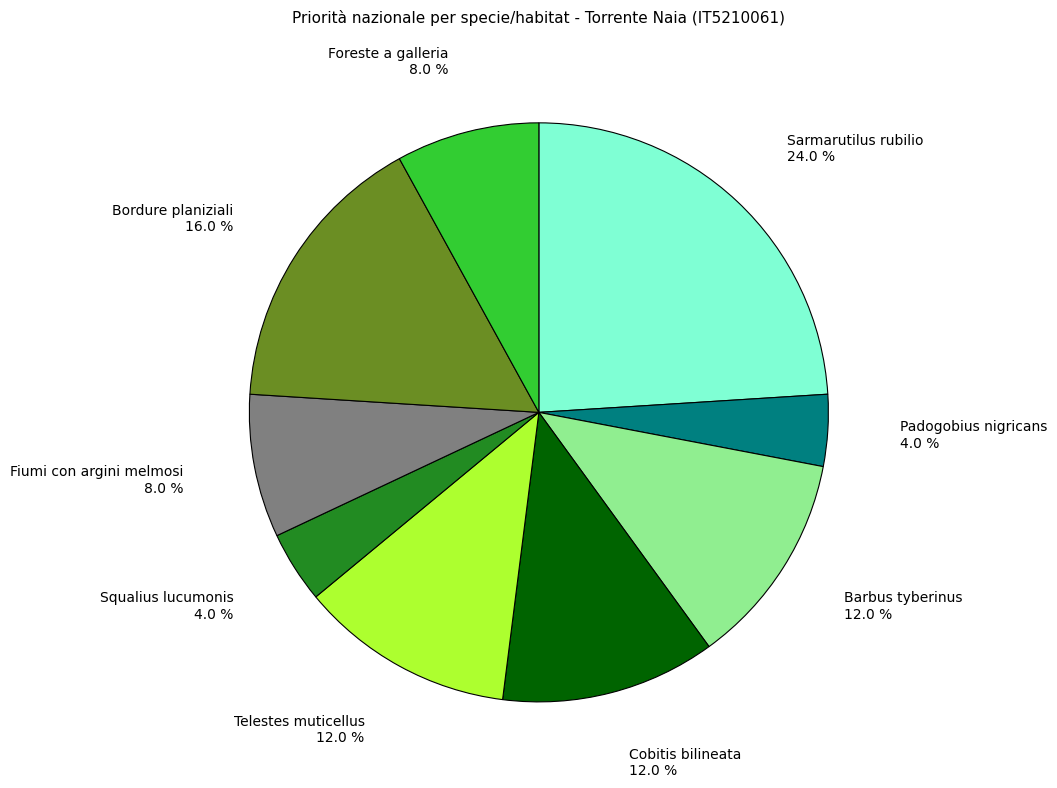

To the nearest percent, what percentage of the pie is Foreste a galleria?

8%